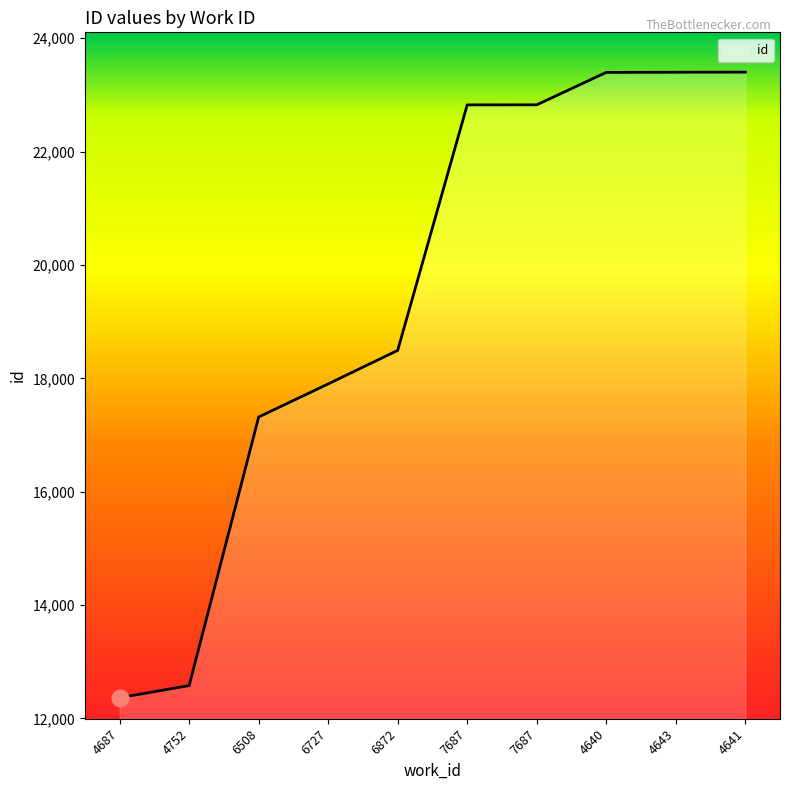

How many lines are shown in the chart?

1